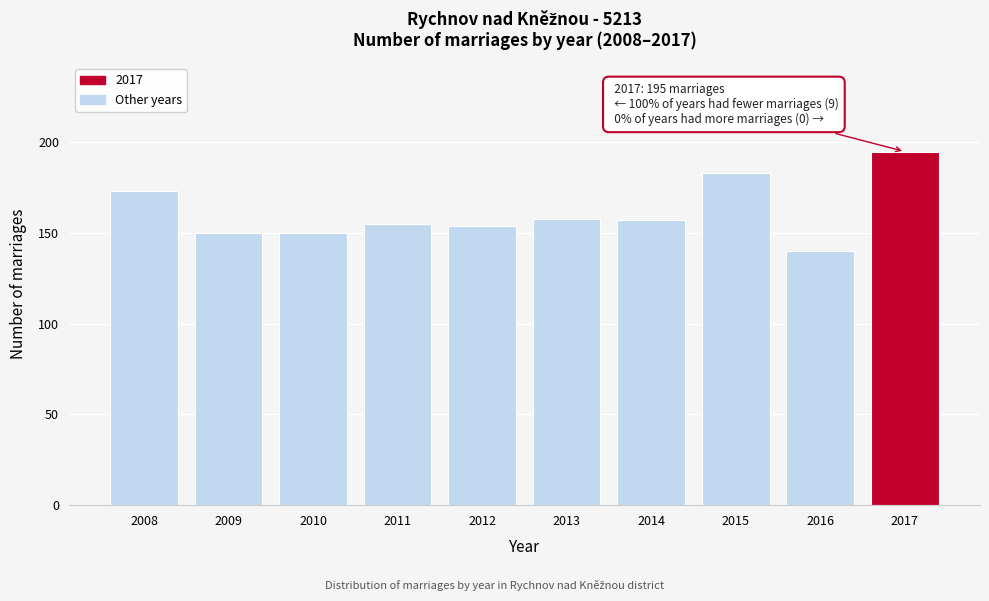

Reading left to right, list all the values displayed in this chart.

173	150	150	155	154	158	157	183	140	195